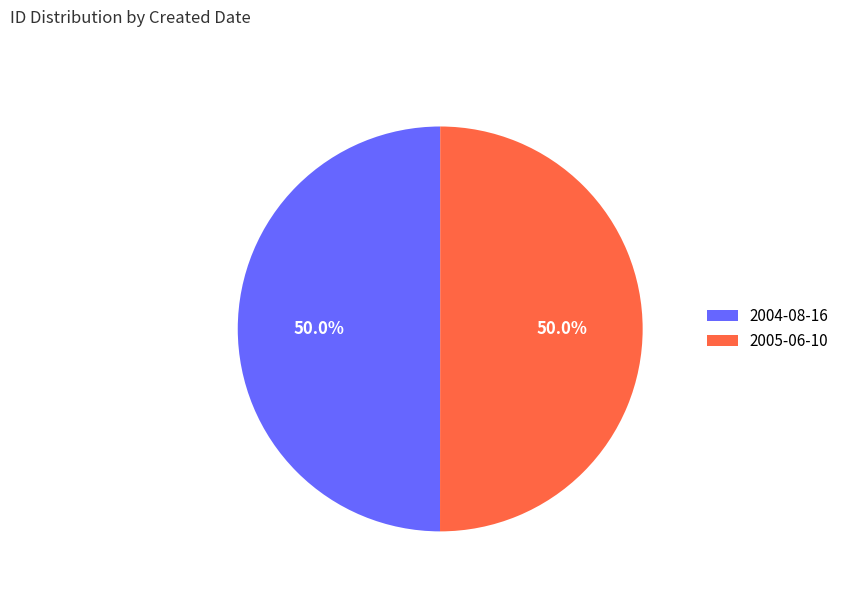

How much of the chart is everything except 2004-08-16?

50.0%